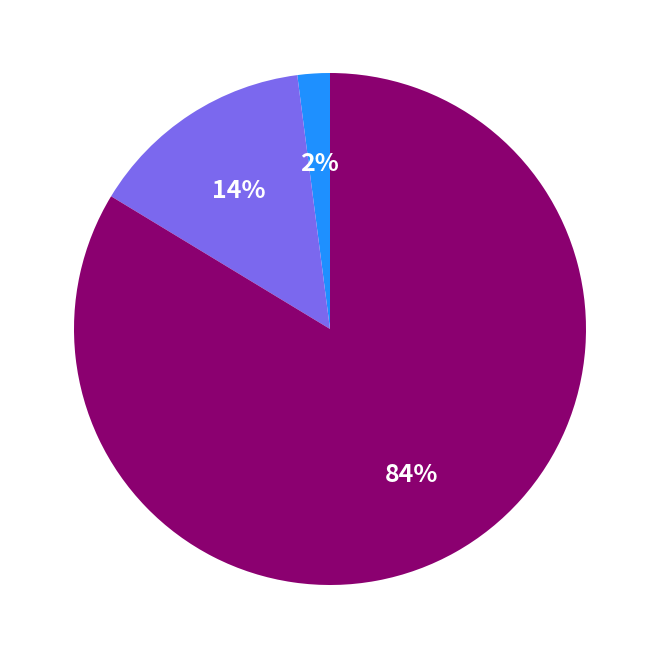

Does any single category account for the majority?

Yes